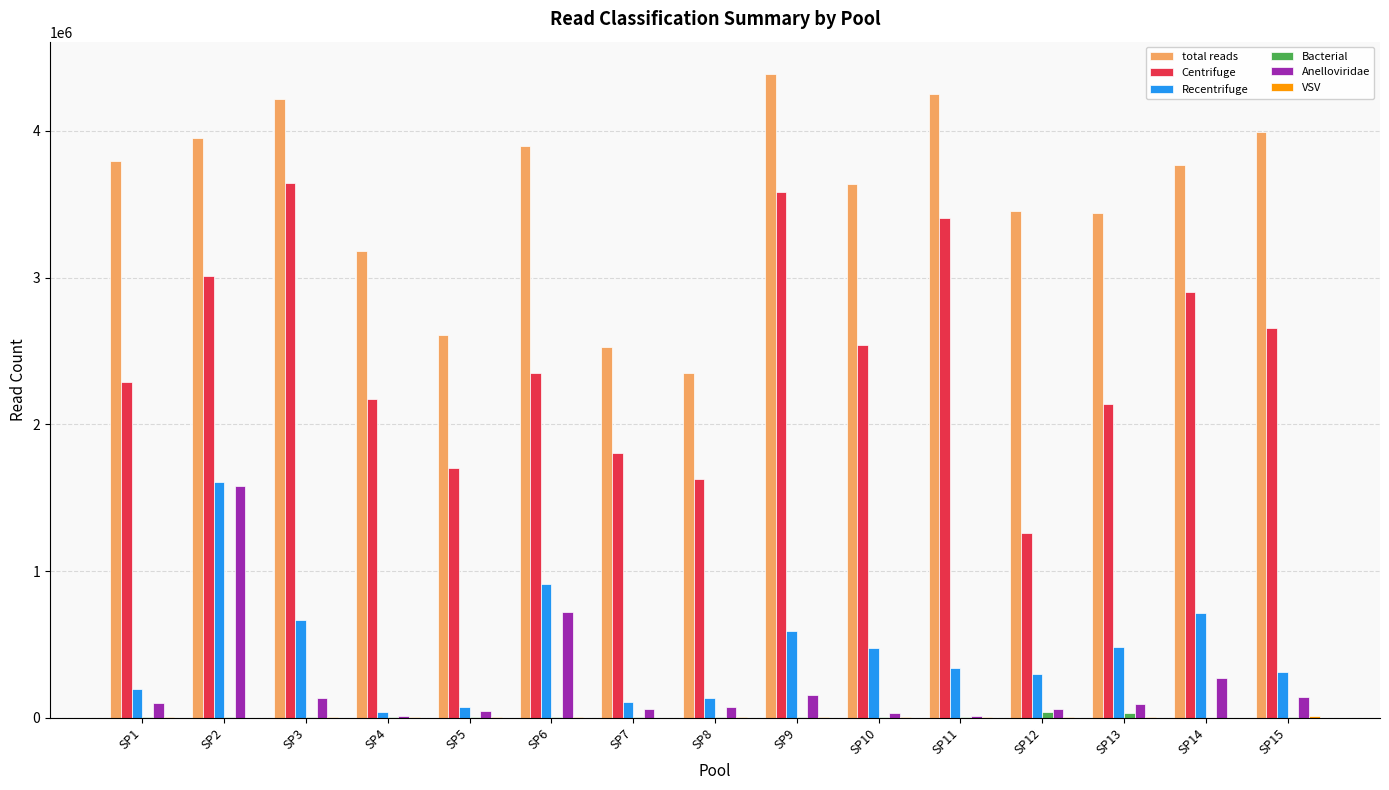

How many groups of bars are there?

15